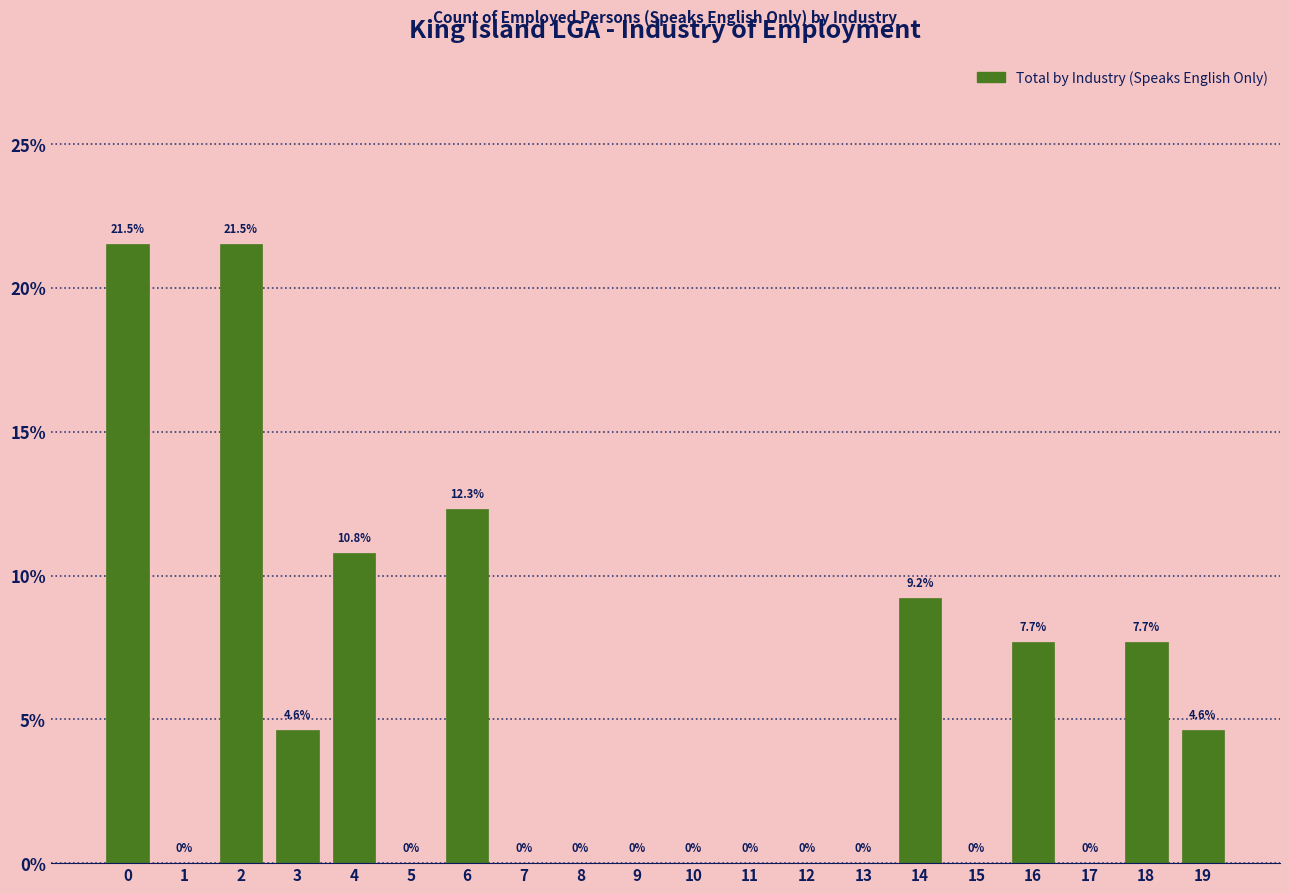

Reading left to right, list all the values displayed in this chart.

0=21.5	1=0.0	2=21.5	3=4.6	4=10.8	5=0.0	6=12.3	7=0.0	8=0.0	9=0.0	10=0.0	11=0.0	12=0.0	13=0.0	14=9.2	15=0.0	16=7.7	17=0.0	18=7.7	19=4.6